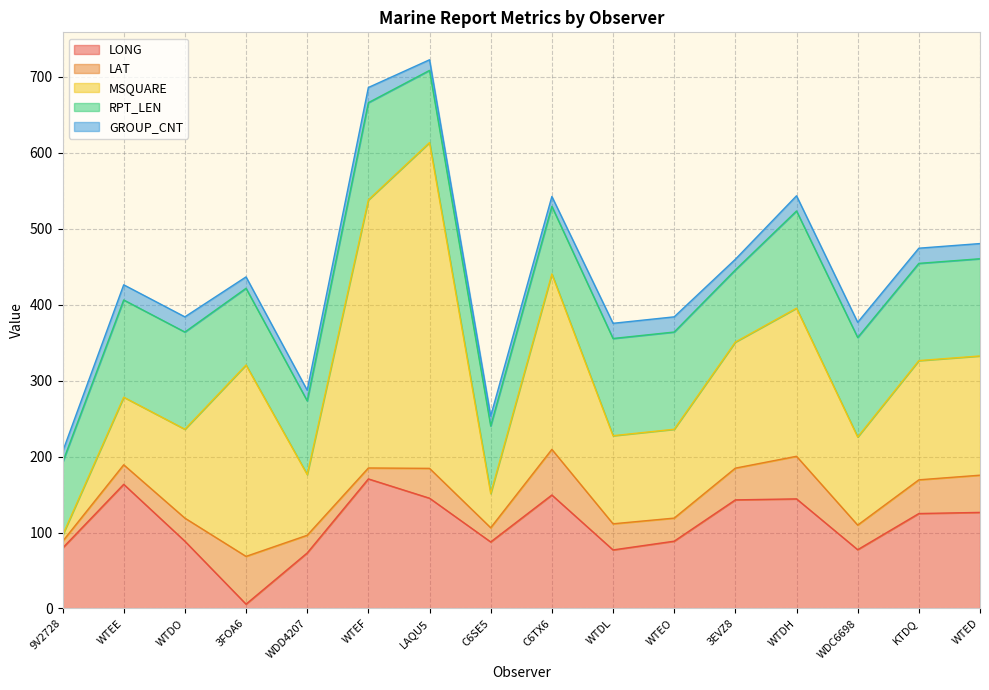

What is the difference between the maximum and minimum values in the LAT series?

54.1